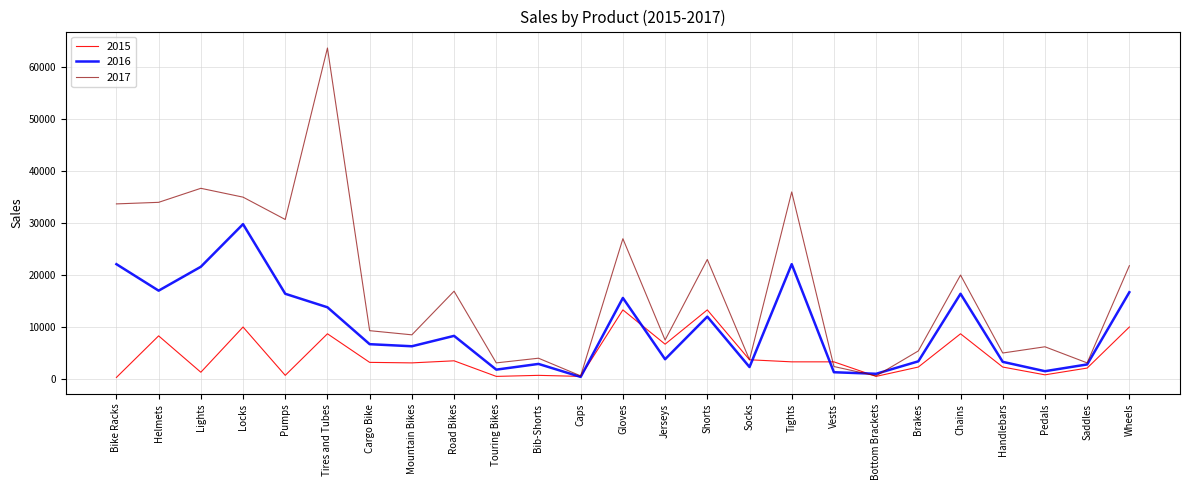

Rank the series by their average value, from lowest to highest.

2015, 2016, 2017